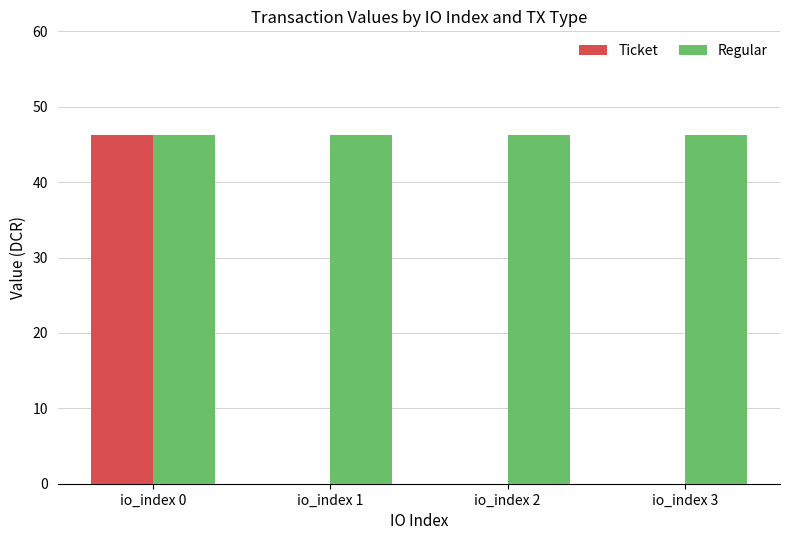

What is the total value across all series at io_index 1?

46.3